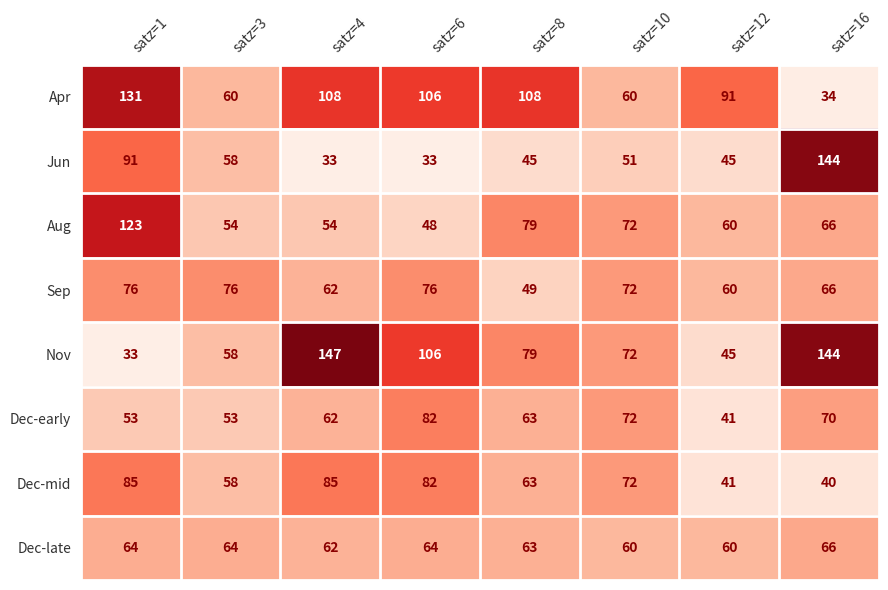

At which category is the sum across all series the highest?

satz=1